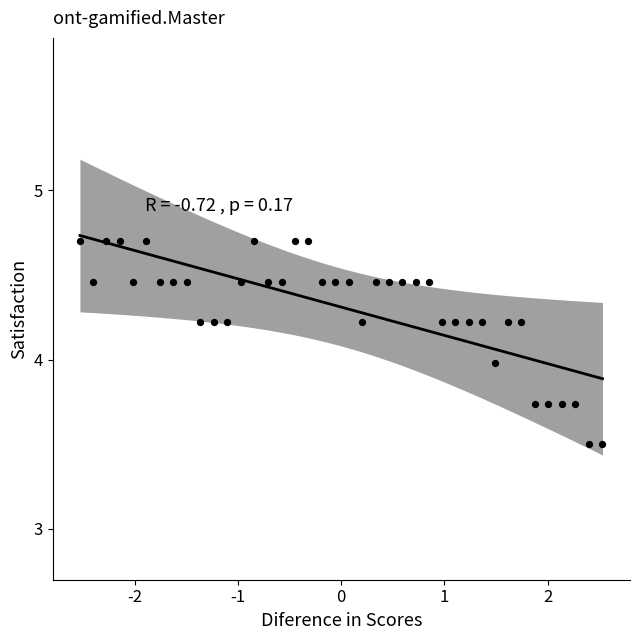

What is the range of Y values (max minus min)?

1.2